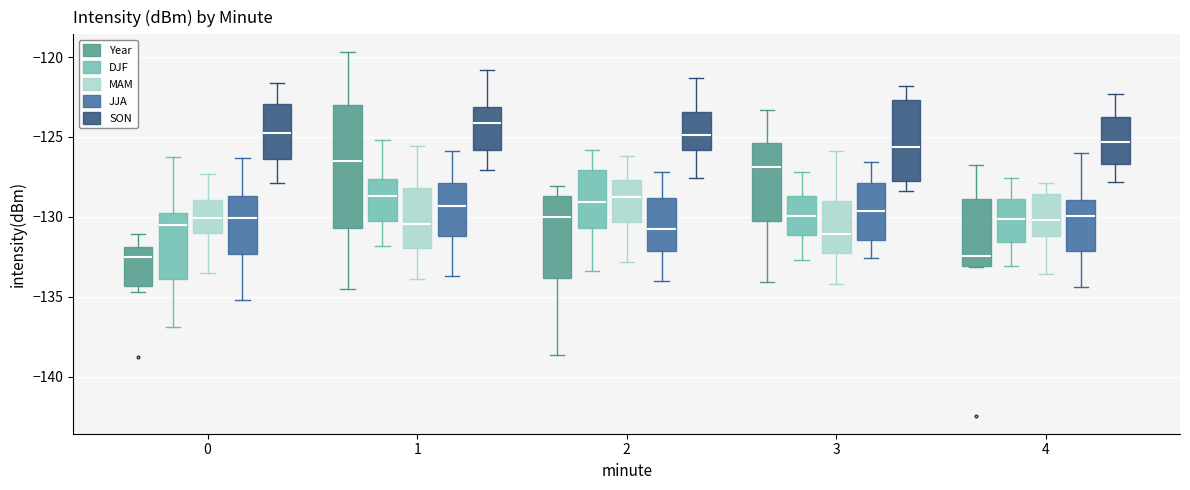

Reading left to right, read every box against the y-axis: the position of its median line, the range the box covers, and the ends of its whiskers. The values are not printed on the chart, so give them approximately, as read against the axis.

0 (Year): median -132.5, box -134.5 to -132.0, whiskers -134.5 (just below the box's lower edge) to -131.0
0 (DJF): median -130.5, box -134.0 to -130.0, whiskers -137.0 to -126.5
0 (MAM): median -130.0, box -131.0 to -129.0, whiskers -133.5 to -127.5
0 (JJA): median -130.0, box -132.5 to -128.5, whiskers -135.0 to -126.5
0 (SON): median -124.5, box -126.5 to -123.0, whiskers -128.0 to -121.5
1 (Year): median -126.5, box -130.5 to -123.0, whiskers -134.5 to -119.5
1 (DJF): median -128.5, box -130.5 to -127.5, whiskers -132.0 to -125.0
1 (MAM): median -130.5, box -132.0 to -128.0, whiskers -134.0 to -125.5
1 (JJA): median -129.5, box -131.0 to -128.0, whiskers -133.5 to -126.0
1 (SON): median -124.0, box -126.0 to -123.0, whiskers -127.0 to -121.0
2 (Year): median -130.0, box -134.0 to -128.5, whiskers -138.5 to -128.0
2 (DJF): median -129.0, box -130.5 to -127.0, whiskers -133.5 to -126.0
2 (MAM): median -128.5, box -130.5 to -127.5, whiskers -133.0 to -126.0
2 (JJA): median -130.5, box -132.0 to -129.0, whiskers -134.0 to -127.0
2 (SON): median -125.0, box -126.0 to -123.5, whiskers -127.5 to -121.5
3 (Year): median -127.0, box -130.0 to -125.5, whiskers -134.0 to -123.5
3 (DJF): median -130.0, box -131.0 to -128.5, whiskers -132.5 to -127.0
3 (MAM): median -131.0, box -132.5 to -129.0, whiskers -134.0 to -126.0
3 (JJA): median -129.5, box -131.5 to -128.0, whiskers -132.5 to -126.5
3 (SON): median -125.5, box -128.0 to -122.5, whiskers -128.5 to -122.0
4 (Year): median -132.5, box -133.0 to -129.0, whiskers -133.0 to -127.0
4 (DJF): median -130.0, box -131.5 to -129.0, whiskers -133.0 to -127.5
4 (MAM): median -130.0, box -131.0 to -128.5, whiskers -133.5 to -128.0
4 (JJA): median -130.0, box -132.0 to -129.0, whiskers -134.5 to -126.0
4 (SON): median -125.5, box -126.5 to -124.0, whiskers -128.0 to -122.5